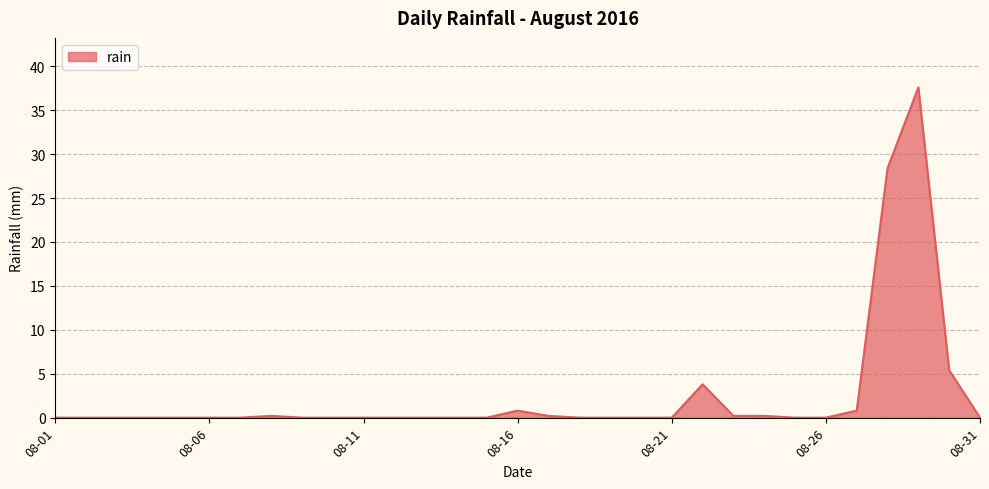

What is the maximum value shown in the chart?

37.6